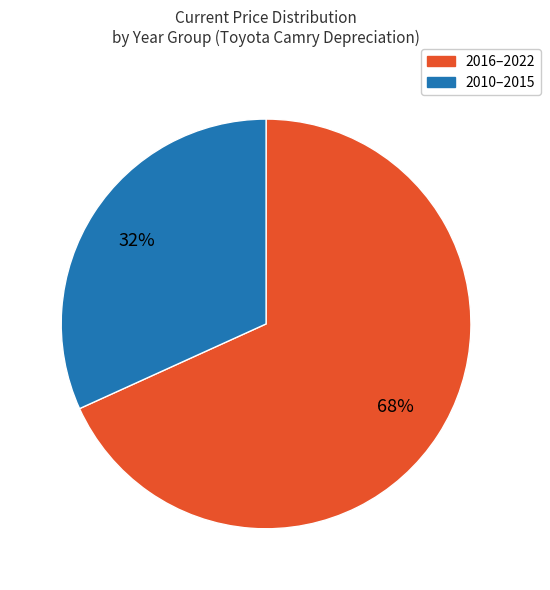

To the nearest percent, what percentage of the pie is 2010–2015?

32%